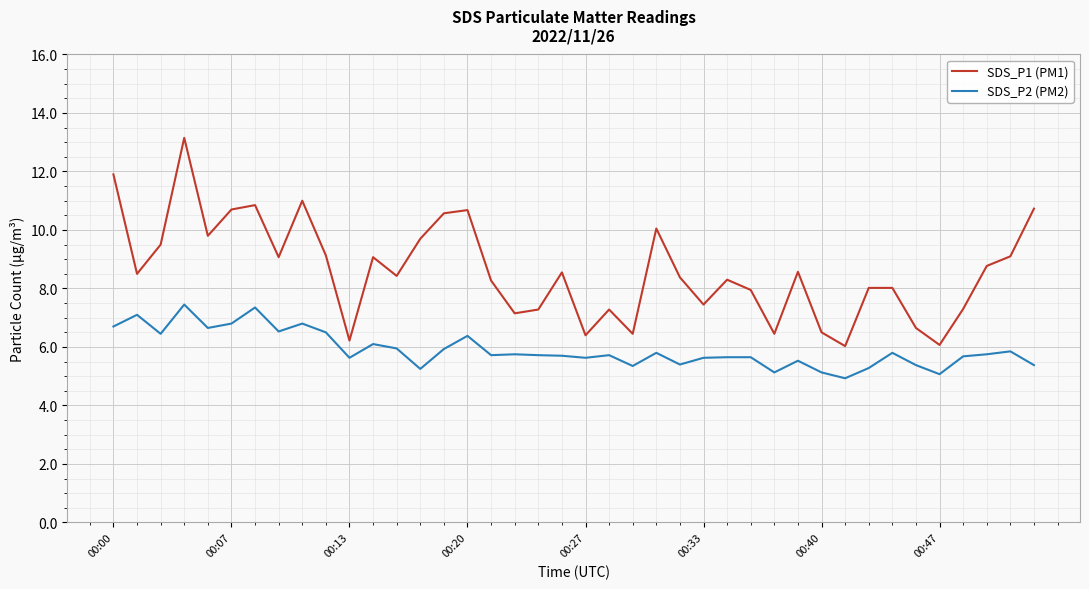

True or false: SDS_P2 (PM2) and SDS_P1 (PM1) intersect in this chart.

False